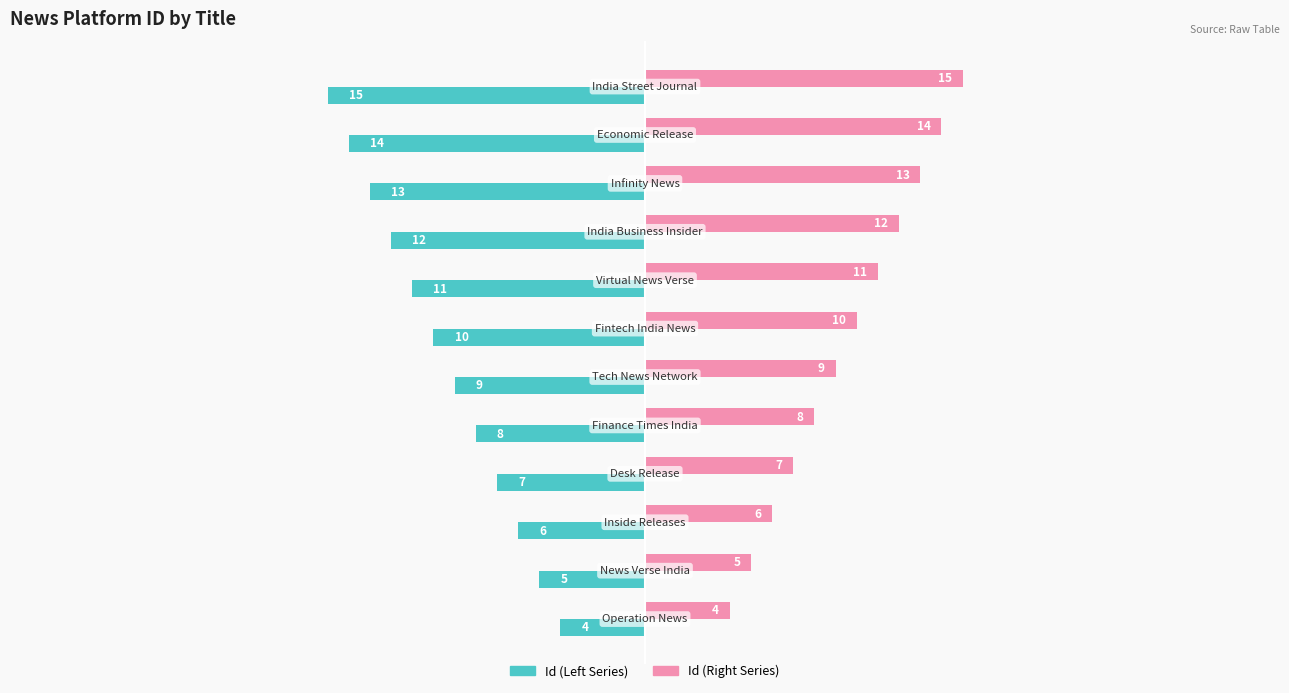

Reading right to left, list all the values displayed in this chart.

Id (Left): 15	14	13	12	11	10	9	8	7	6	5	4
Id (Right): 15	14	13	12	11	10	9	8	7	6	5	4